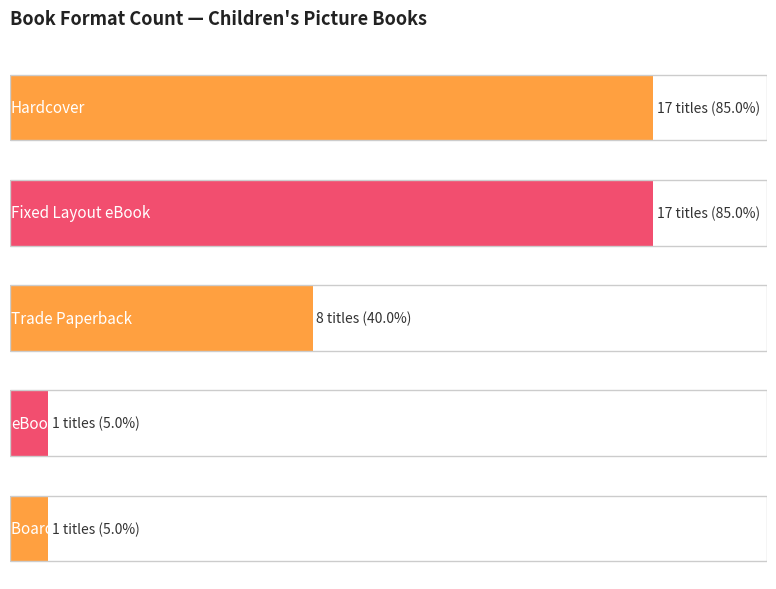

The chart shows a value of 8 at Hardcover. True or false?

False